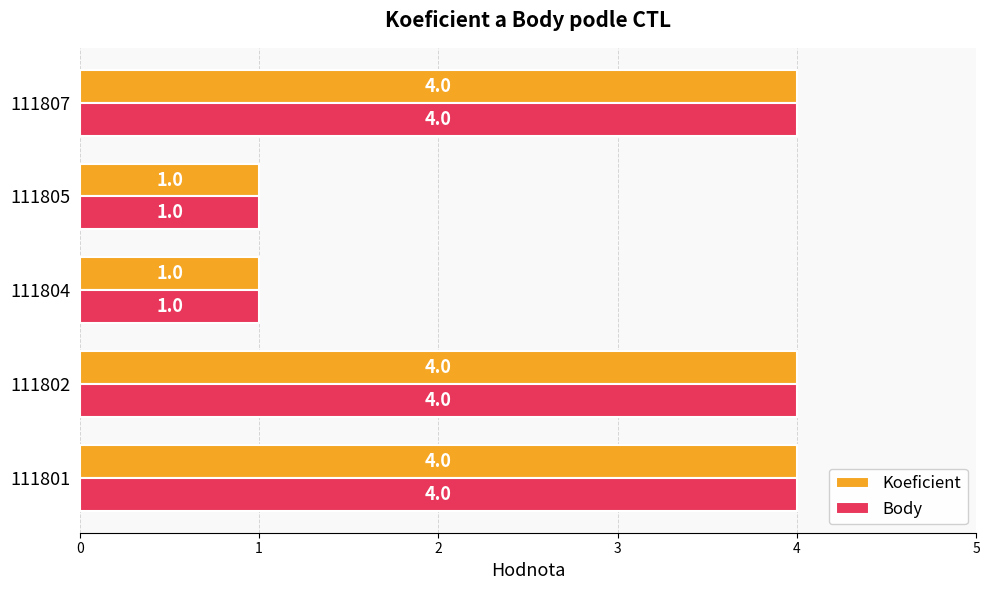

What is the greatest value displayed?

4